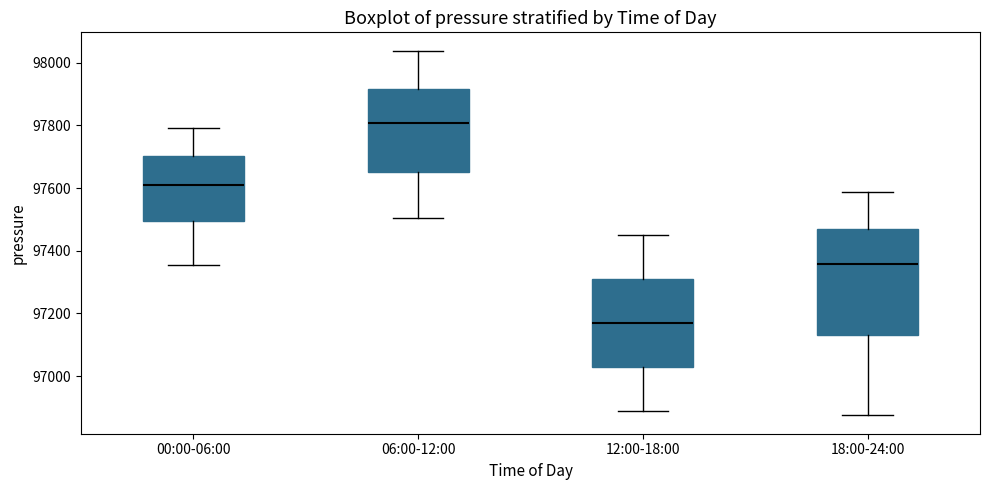

Reading left to right, read every box against the y-axis: the position of its median line, the range the box covers, and the ends of its whiskers. The values are not printed on the chart, so give them approximately, as read against the axis.

00:00-06:00: median 97600, box 97500 to 97700, whiskers 97360 to 97800
06:00-12:00: median 97800, box 97660 to 97920, whiskers 97500 to 98040
12:00-18:00: median 97160, box 97020 to 97300, whiskers 96880 to 97460
18:00-24:00: median 97360, box 97140 to 97460, whiskers 96880 to 97580